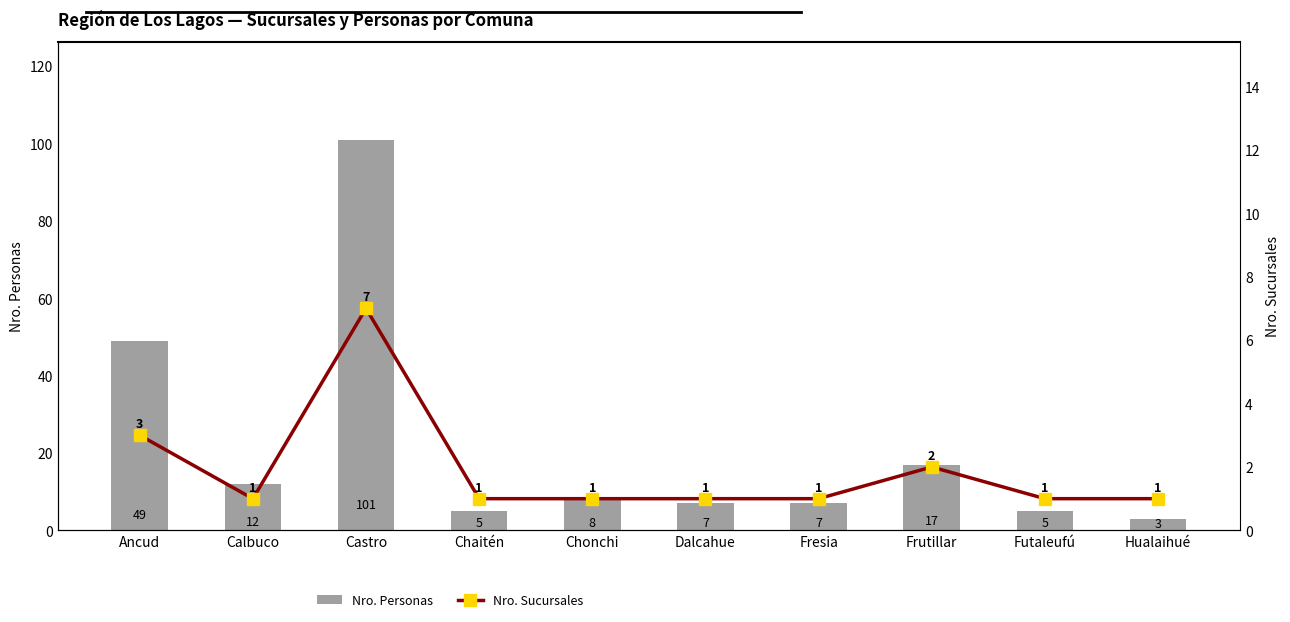

Which series changed the most between Castro and Frutillar?

Nro. Personas